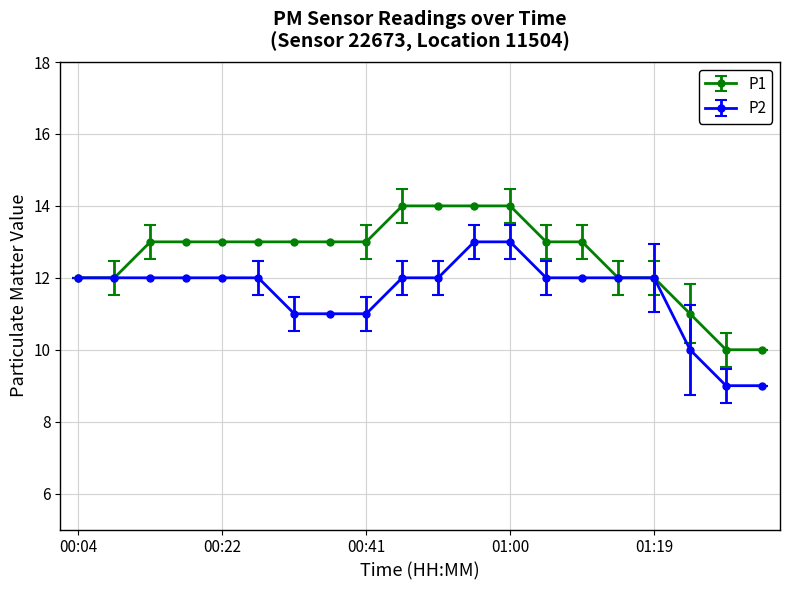

Which series has the largest total across all categories?

P1